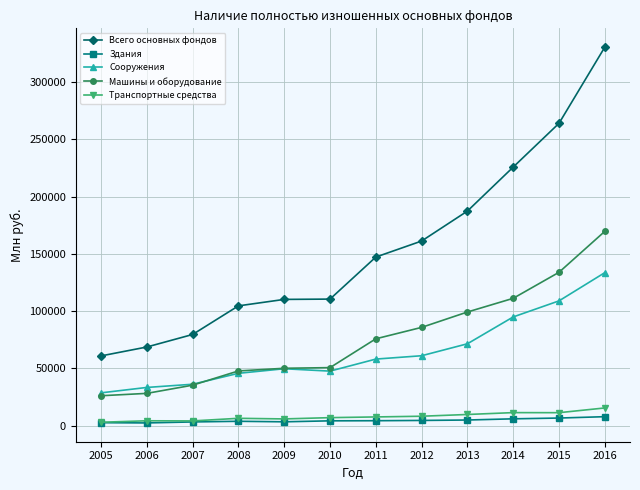

Which series has the widest spread of values?

Всего основных фондов